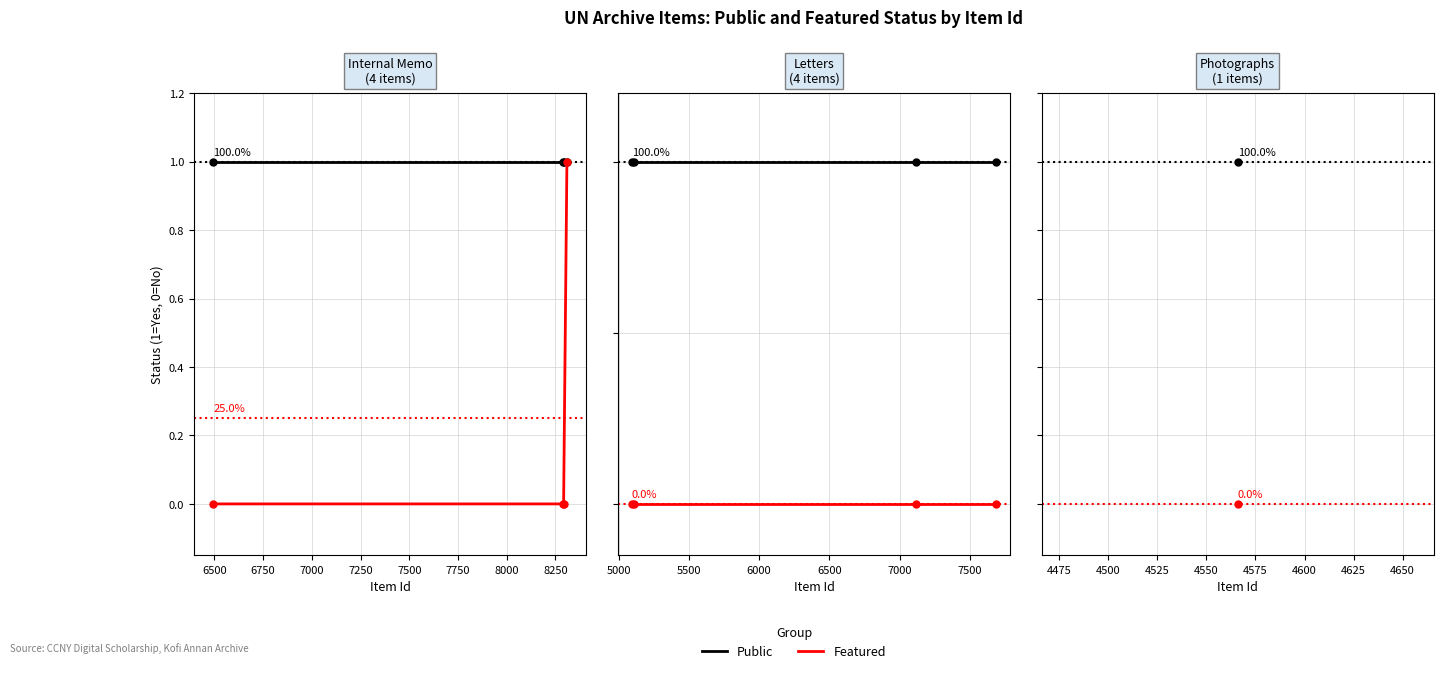

Rank the series at 5 from lowest to highest value.

featured, public